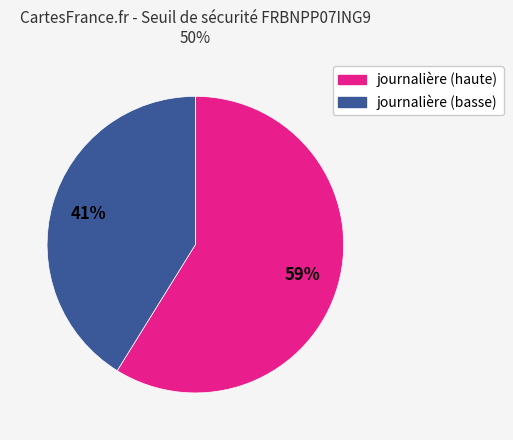

To the nearest percent, what is the average slice percentage?

50%